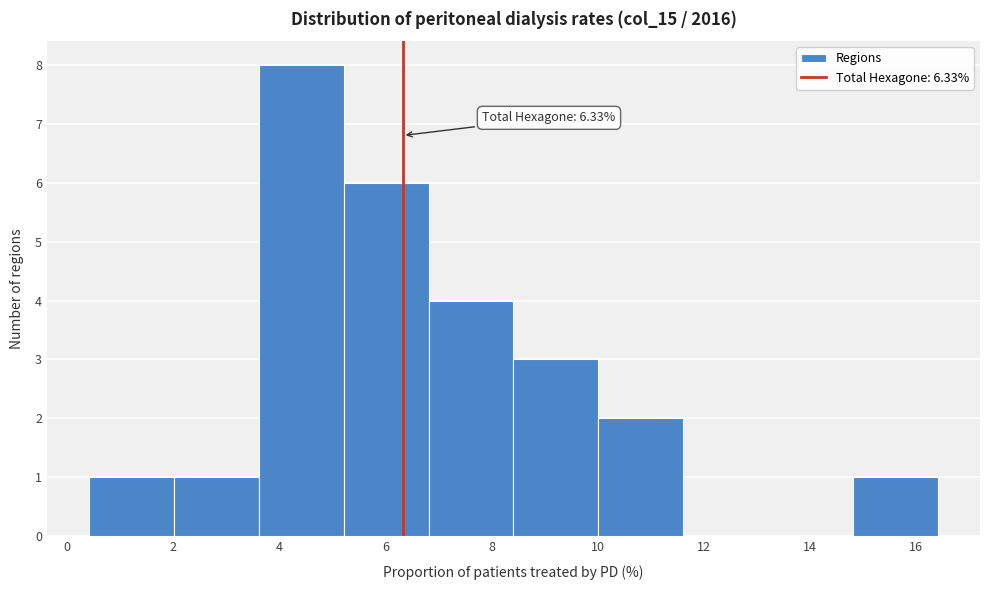

Which range on the x-axis has the tallest bar?

3.6 to 5.2